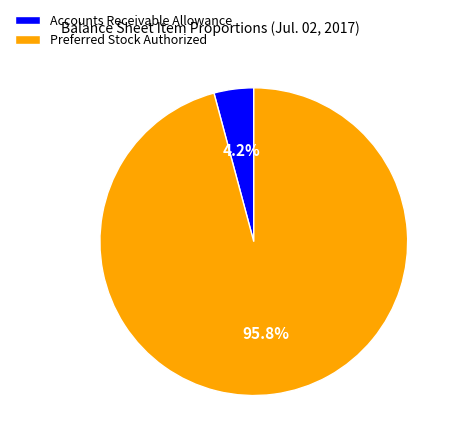

Is the sum of Accounts Receivable Allowance and Preferred Stock Authorized greater than half?

Yes